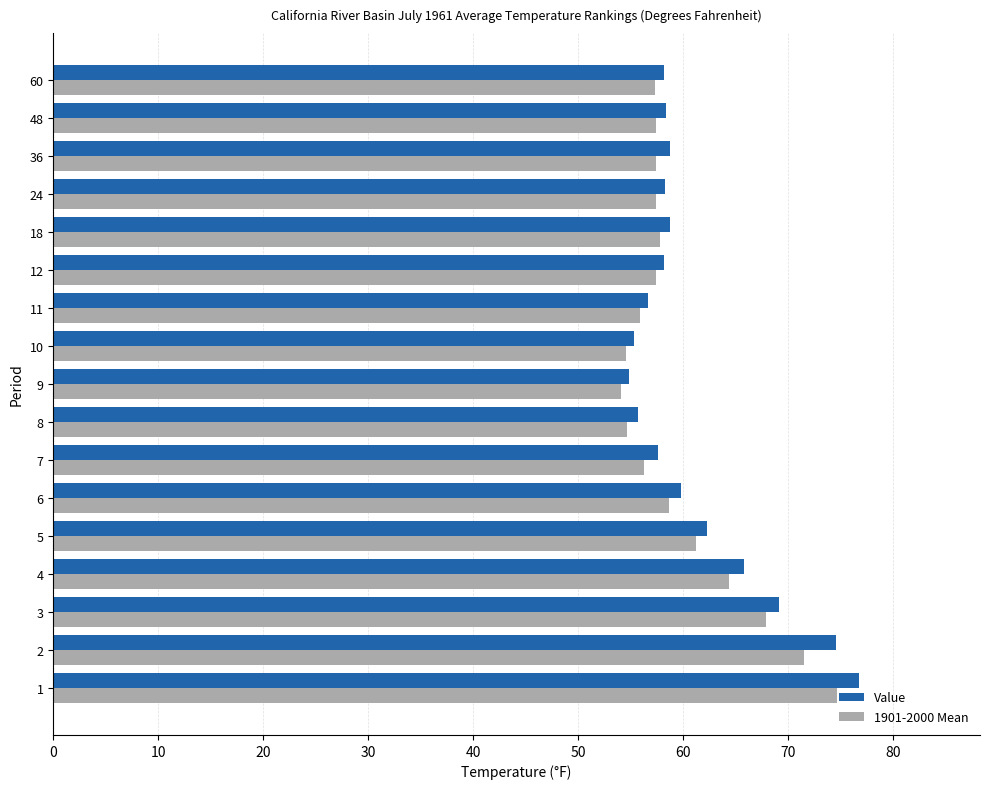

What is the maximum value shown in the chart?

76.8